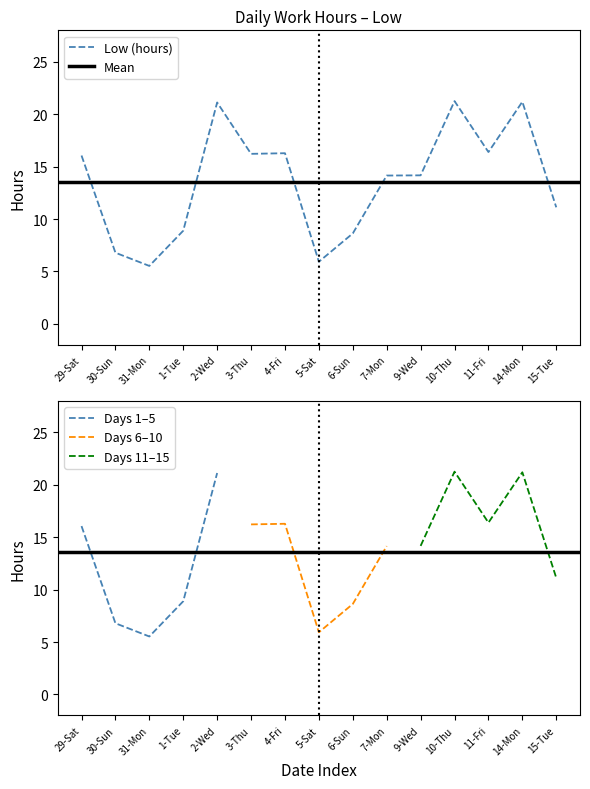

Does the chart have visible grid lines?

No